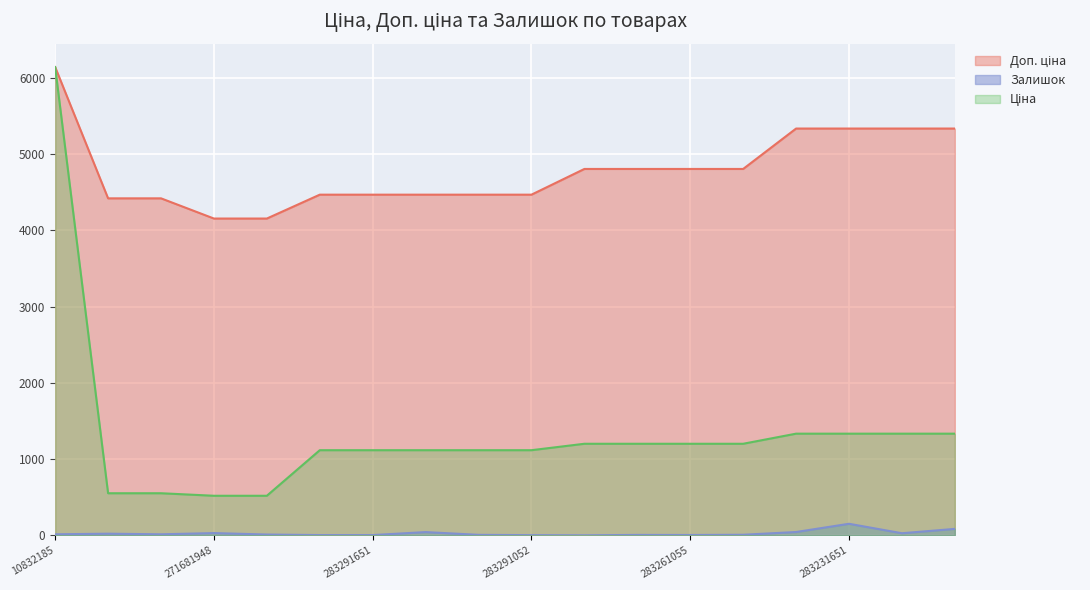

At which category is the sum across all series the highest?

10832185